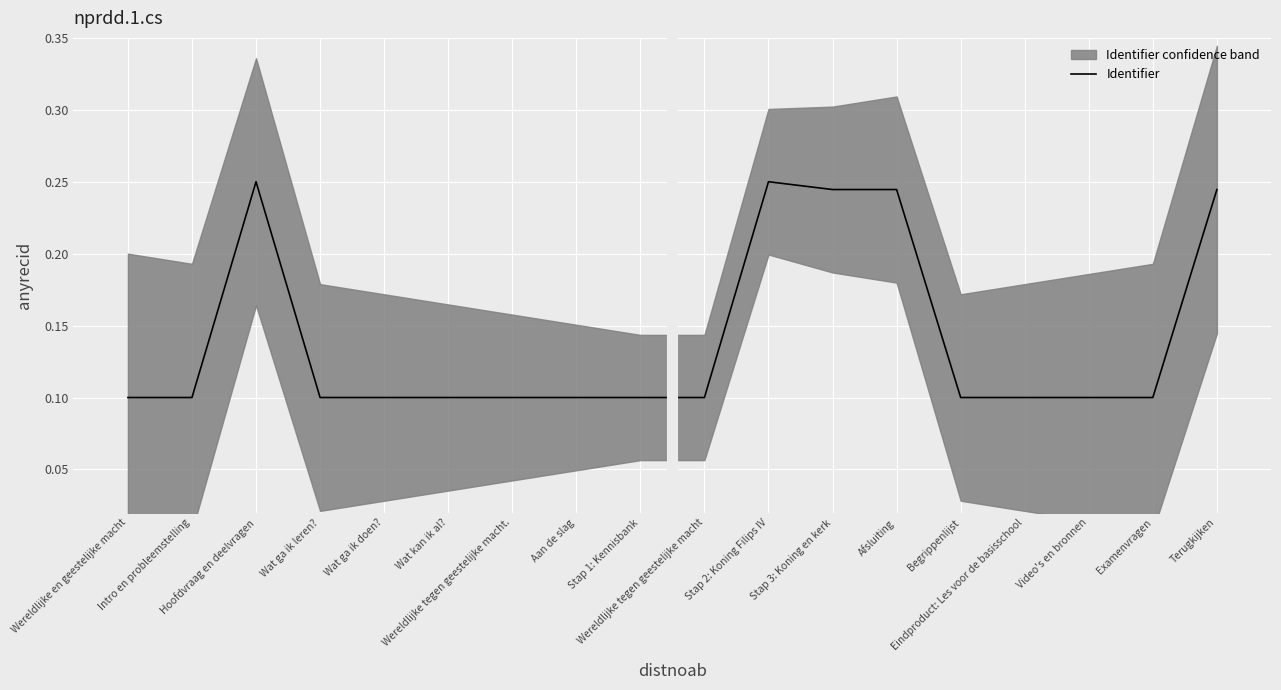

What is the sum of the values at Begrippenlijst and Eindproduct: Les voor de basisschool?

0.2